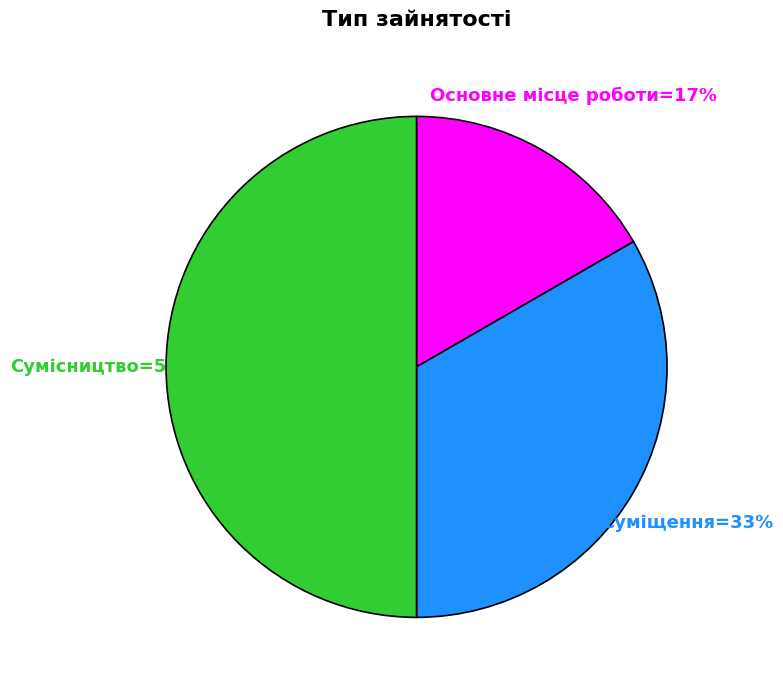

To the nearest percent, what is the average slice percentage?

33%